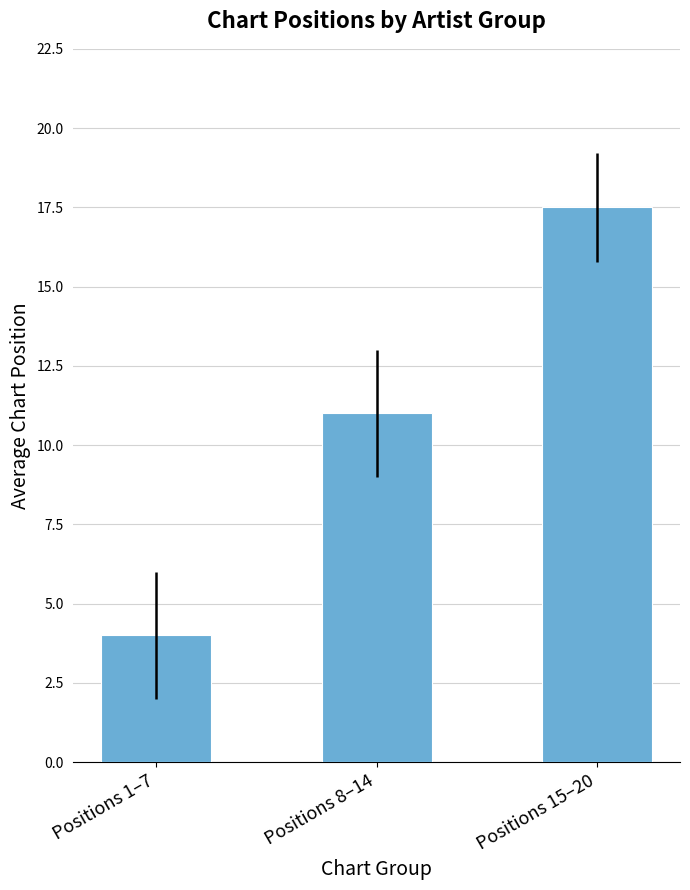

What is the sum of the values at Positions 15–20 and Positions 8–14?

28.5